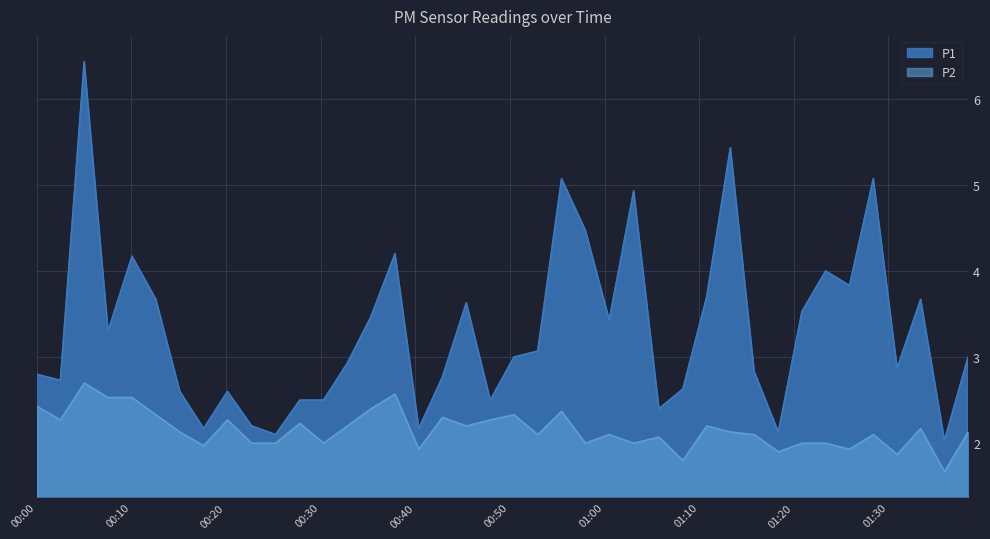

What is the difference between the second highest and second lowest values in the P1 series?

3.3